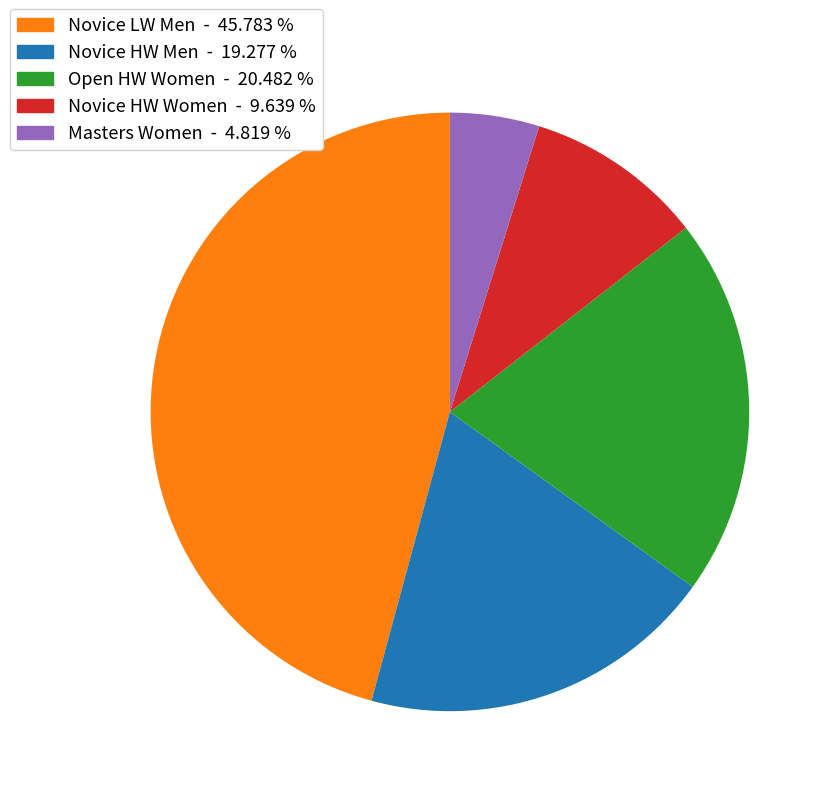

Approximately how many times larger is the value at Novice LW Men compared to Open HW Women?

2.2